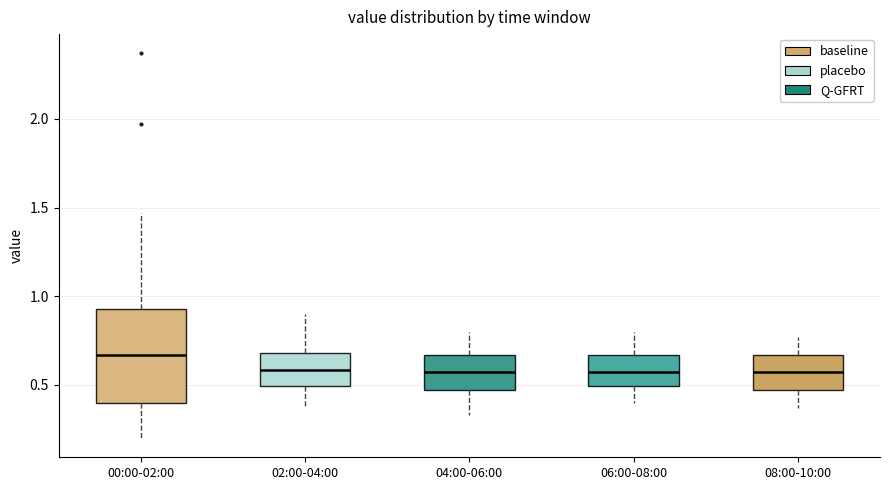

Reading left to right, read every box against the y-axis: the position of its median line, the range the box covers, and the ends of its whiskers. The values are not printed on the chart, so give them approximately, as read against the axis.

00:00-02:00: median 0.65, box 0.40 to 0.95, whiskers 0.20 to 1.45
02:00-04:00: median 0.60, box 0.50 to 0.70, whiskers 0.35 to 0.90
04:00-06:00: median 0.55, box 0.45 to 0.65, whiskers 0.35 to 0.80
06:00-08:00: median 0.55, box 0.50 to 0.65, whiskers 0.40 to 0.80
08:00-10:00: median 0.55, box 0.45 to 0.65, whiskers 0.35 to 0.75